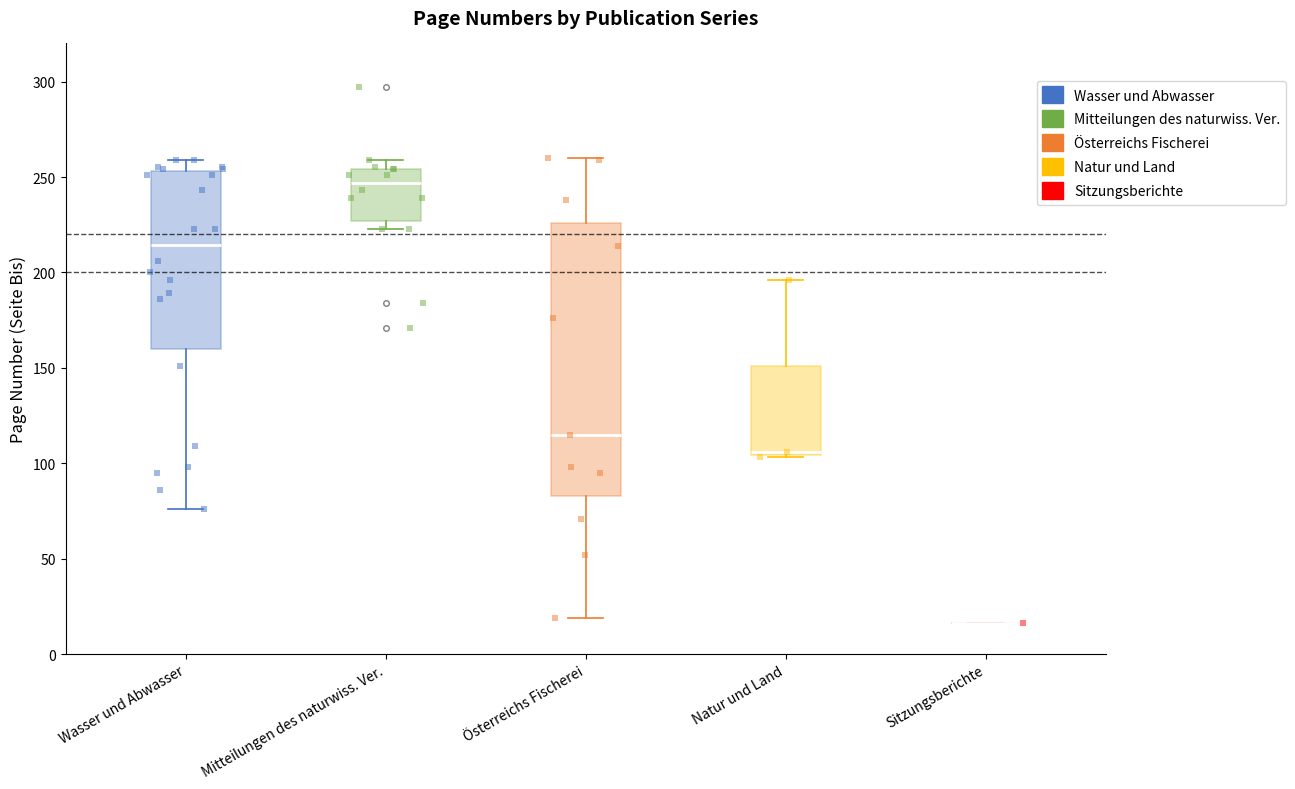

Reading left to right, read every box against the y-axis: the position of its median line, the range the box covers, and the ends of its whiskers. The values are not printed on the chart, so give them approximately, as read against the axis.

Wasser und Abwasser: median 215, box 160 to 255, whiskers 75 to 260
Mitteilungen des naturwiss. Ver.: median 245, box 225 to 255, whiskers 225 (just below the box's lower edge) to 260
Österreichs Fischerei: median 115, box 85 to 225, whiskers 20 to 260
Natur und Land: median 105, box 105 to 150, whiskers 105 to 195
Sitzungsberichte: box collapsed to a line at 15, whiskers 15 to 15